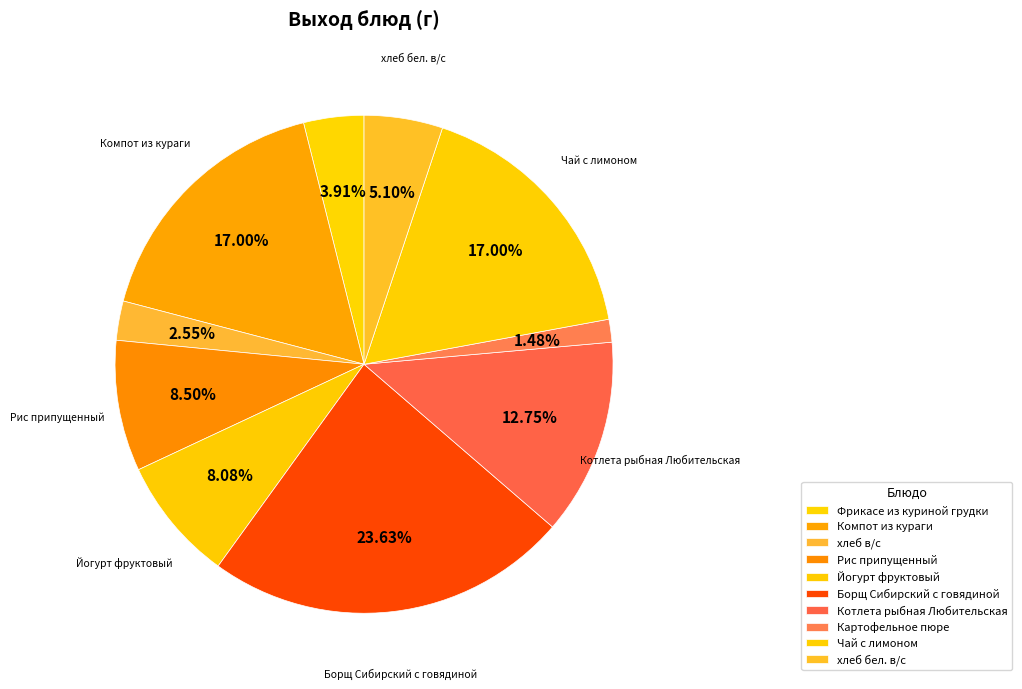

Is it true that Котлета рыбная Любительская is 1% of the pie?

False